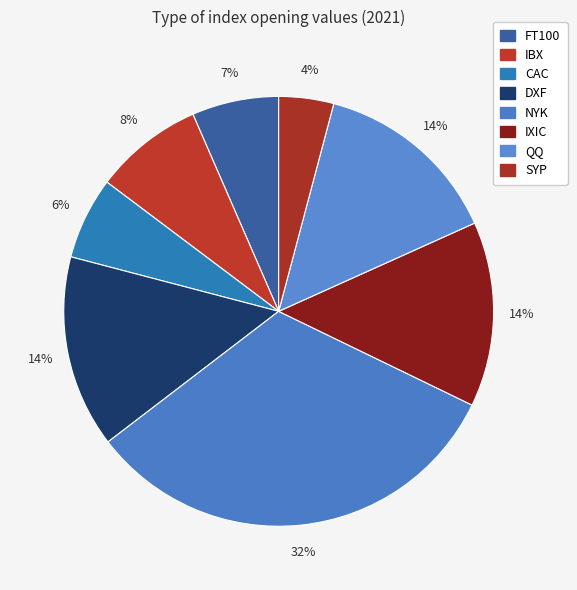

Approximately how many times larger is the value at NYK compared to IBX?

4.0